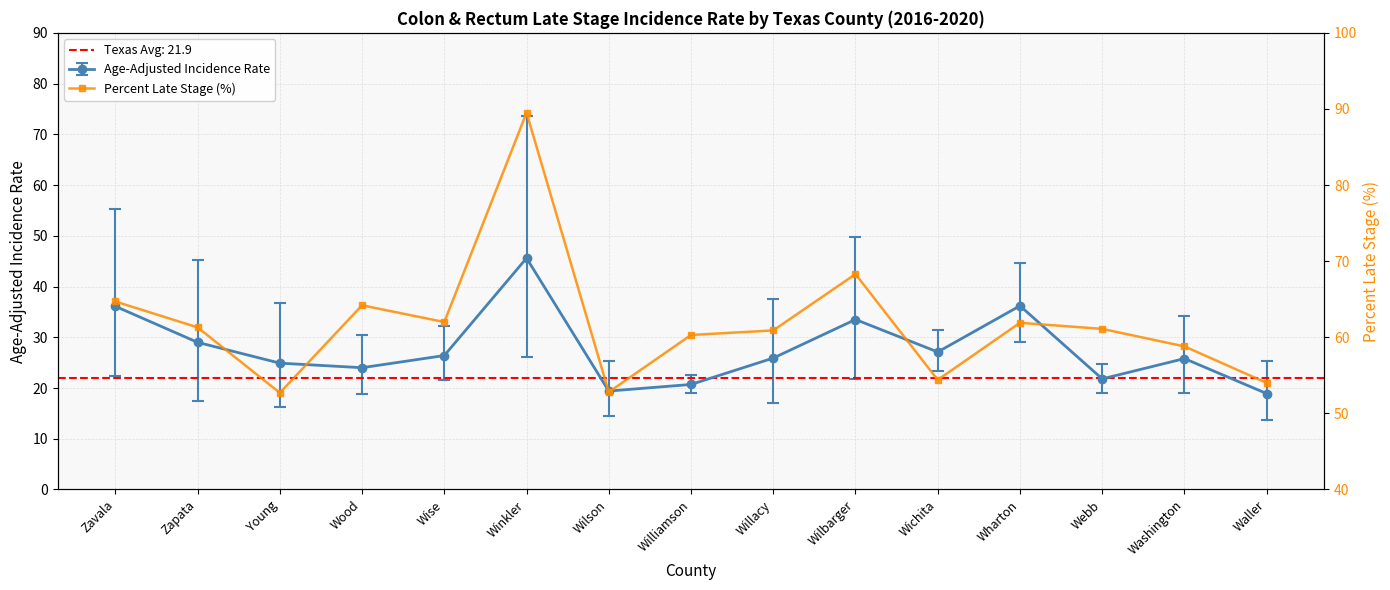

What is the ratio of the value at Young to the value at Washington?

0.9